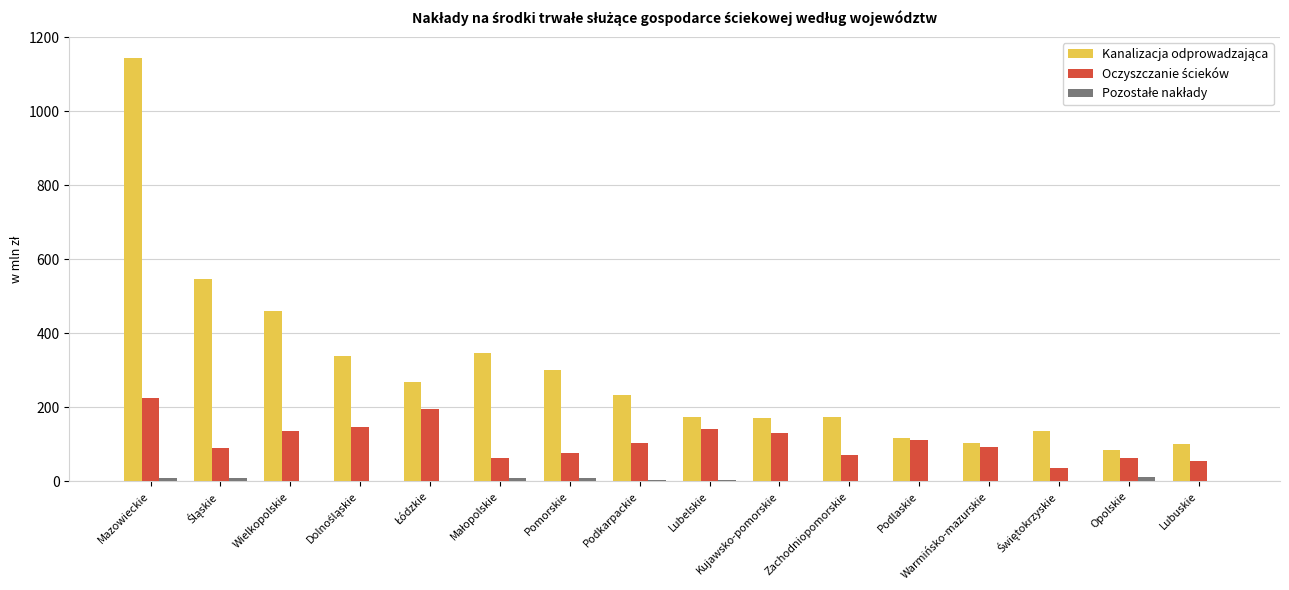

What is the maximum value shown in the chart?

1144.7